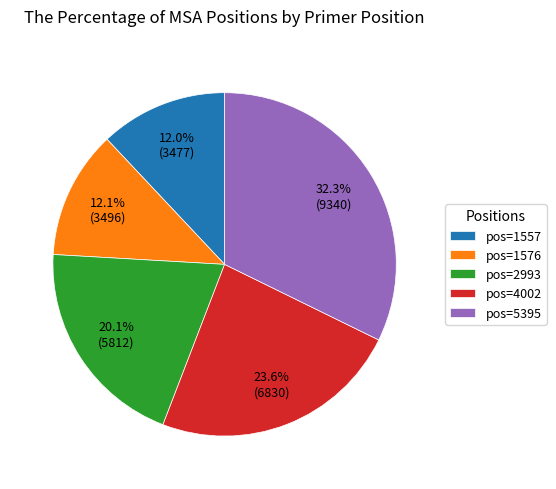

Does any single category account for the majority?

No